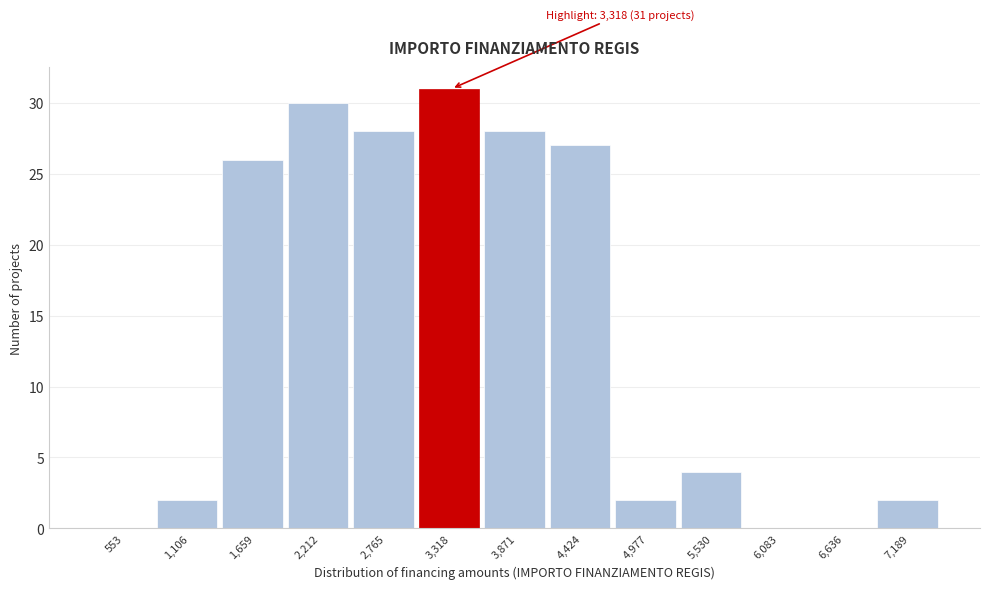

Reading right to left, transcribe all the data shown in this chart.

7,189=2	6,636=0	6,083=0	5,530=4	4,977=2	4,424=27	3,871=28	3,318=31	2,765=28	2,212=30	1,659=26	1,106=2	553=0